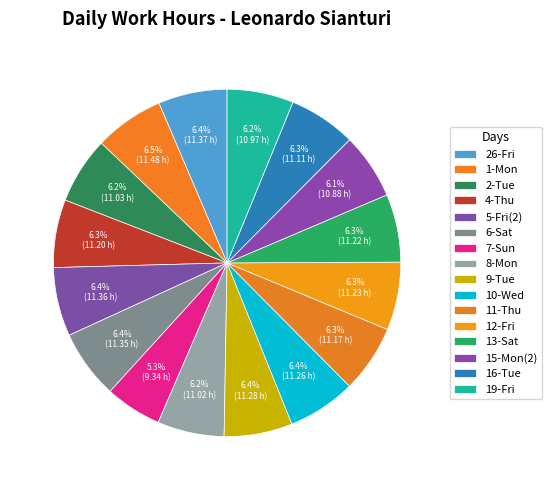

How many segments does this pie chart have?

16